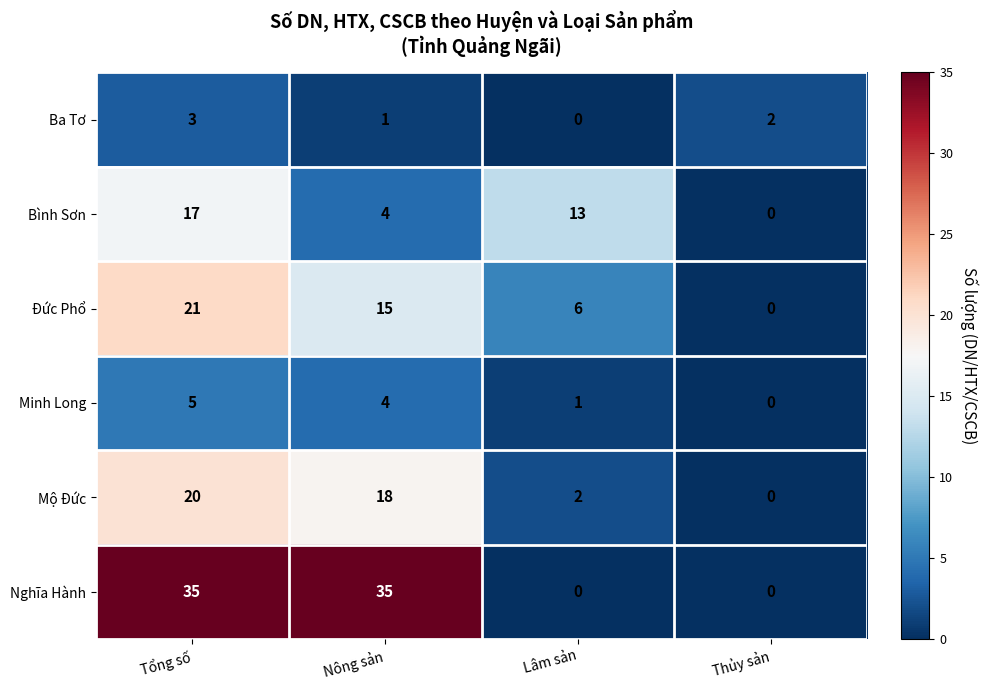

At which label is Minh Long closest to 2?

Lâm sản